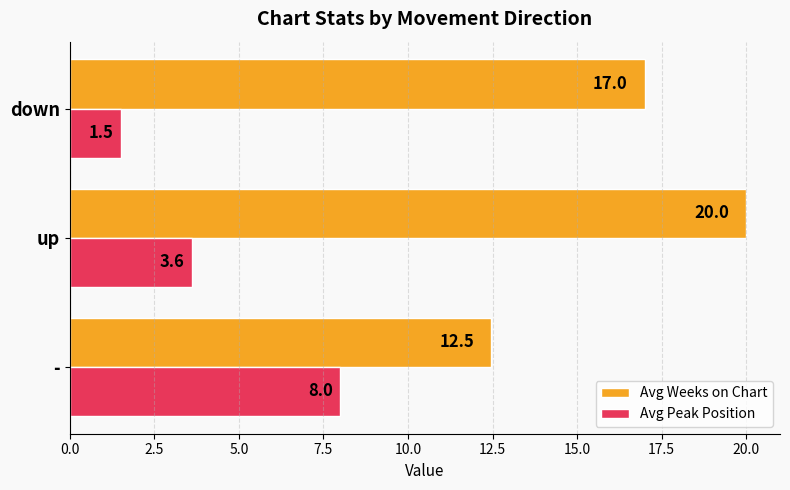

Rank the series by their maximum value, from highest to lowest.

Avg Weeks on Chart, Avg Peak Position